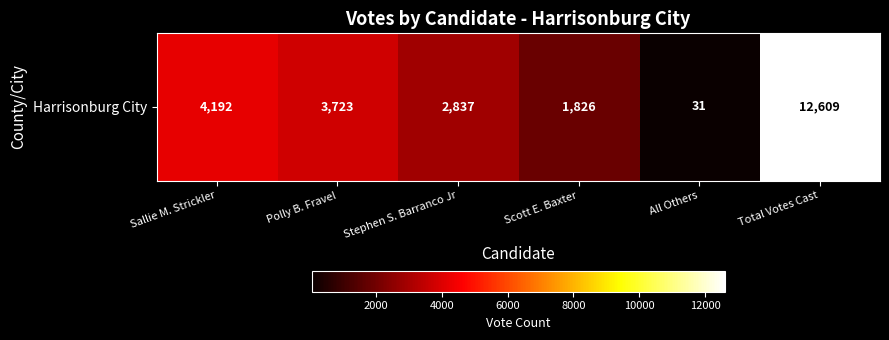

What is the smallest value displayed?

31